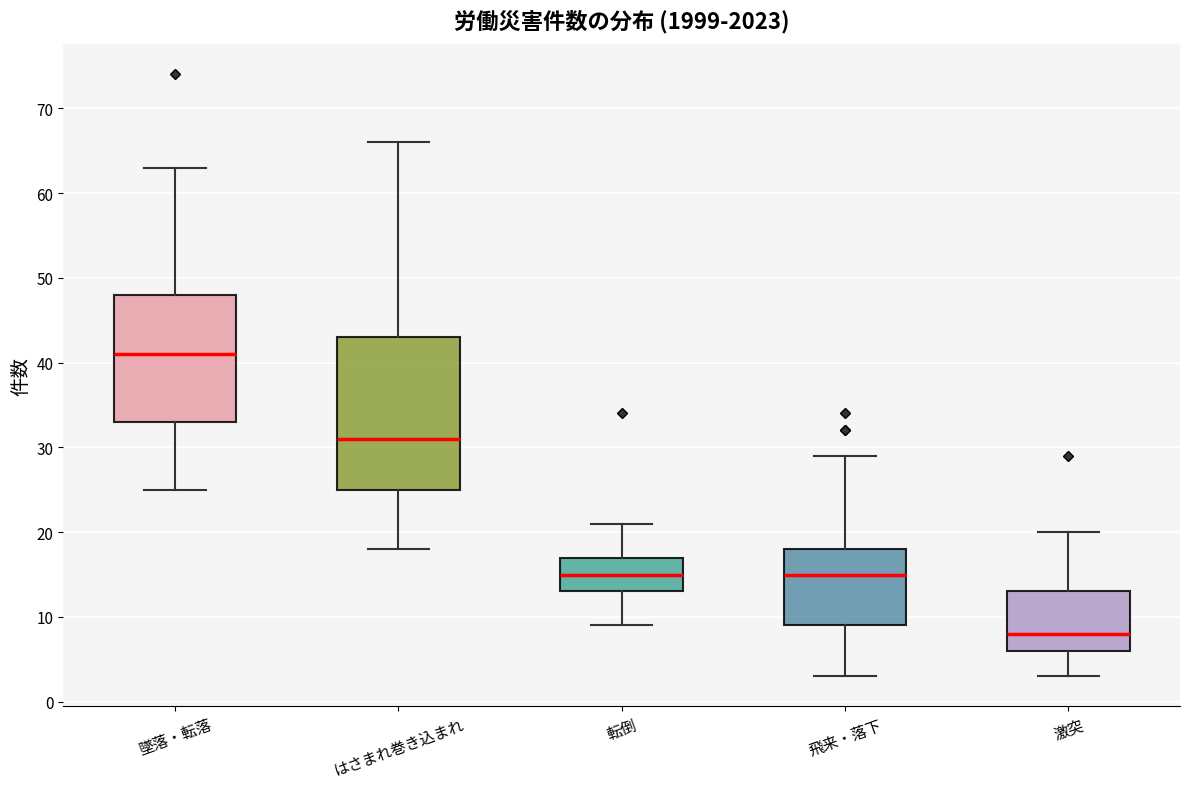

Which box has the highest median line?

墜落・転落